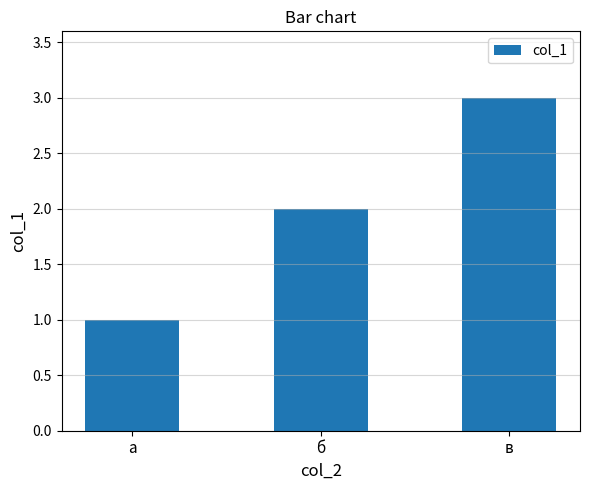

What position from the left is в?

3